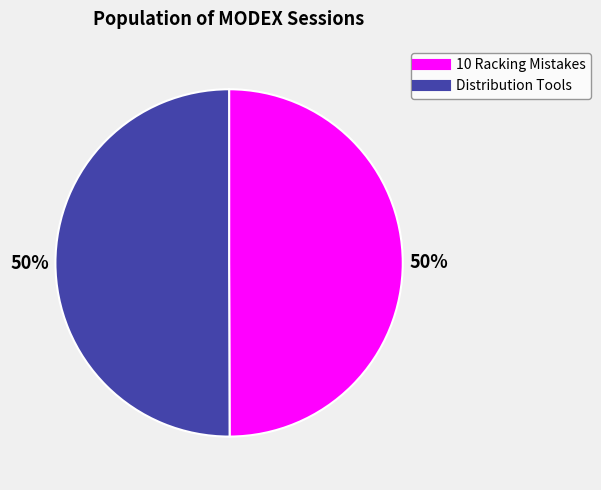

To the nearest percent, what is the average slice percentage?

50%